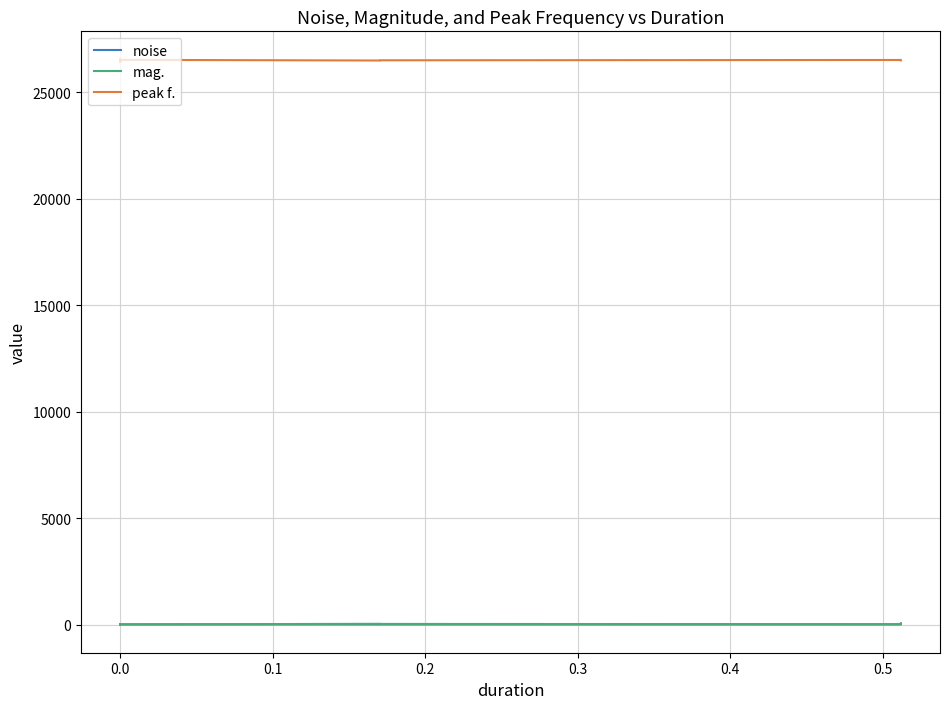

Which series has the widest spread of values?

peak f.